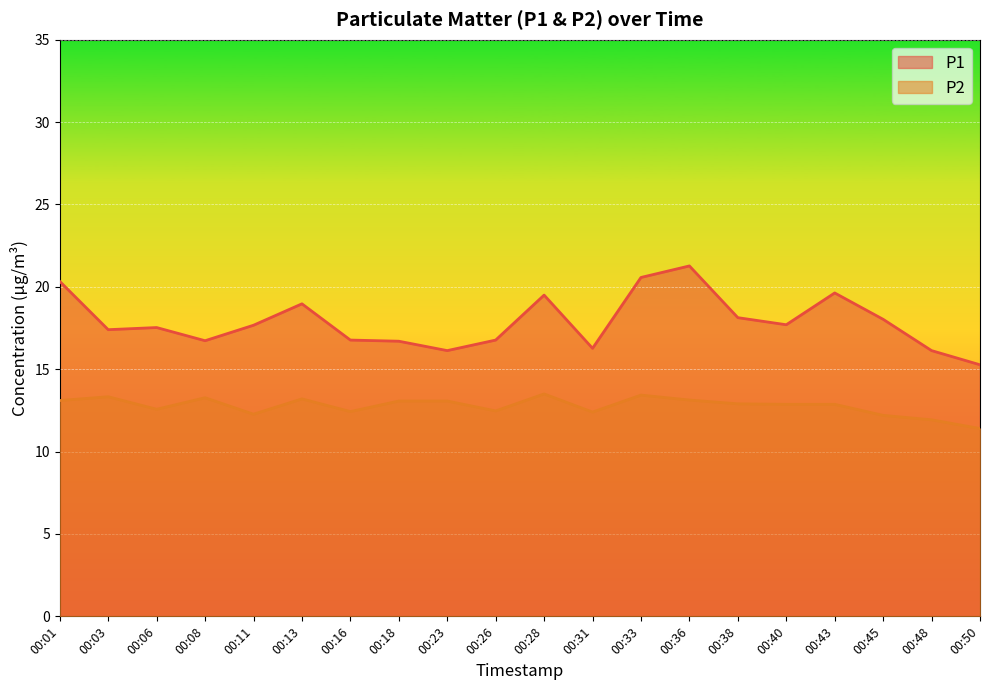

Which series has the largest total across all categories?

P1